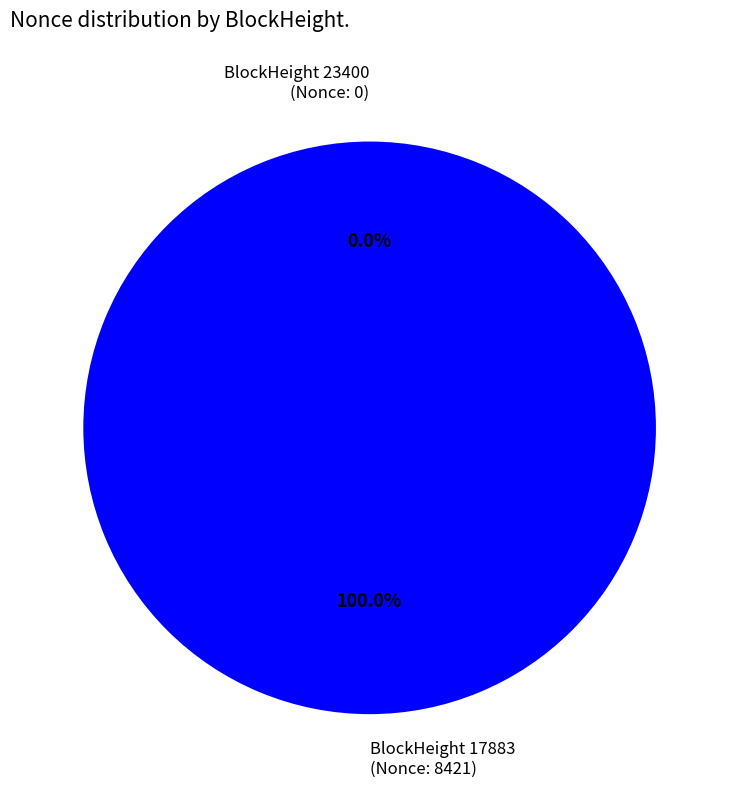

The 17883 slice represents 100% of the pie. True or false?

True